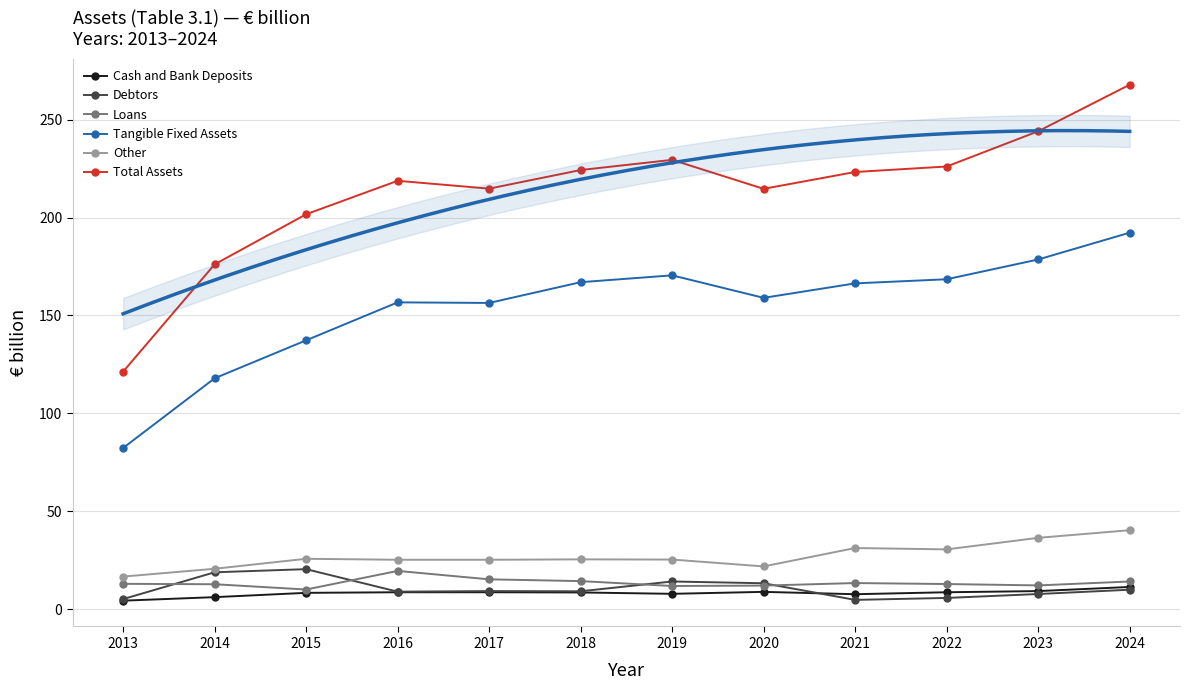

At which category is the sum across all series the highest?

2024